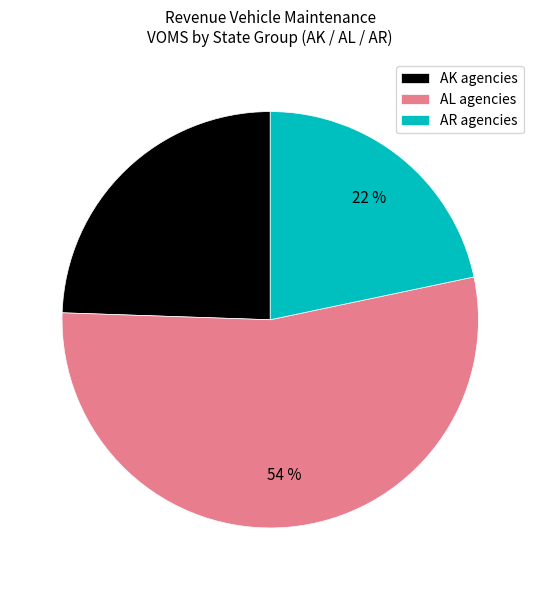

What is the ratio of the value at AL agencies to the value at AK agencies?

2.2